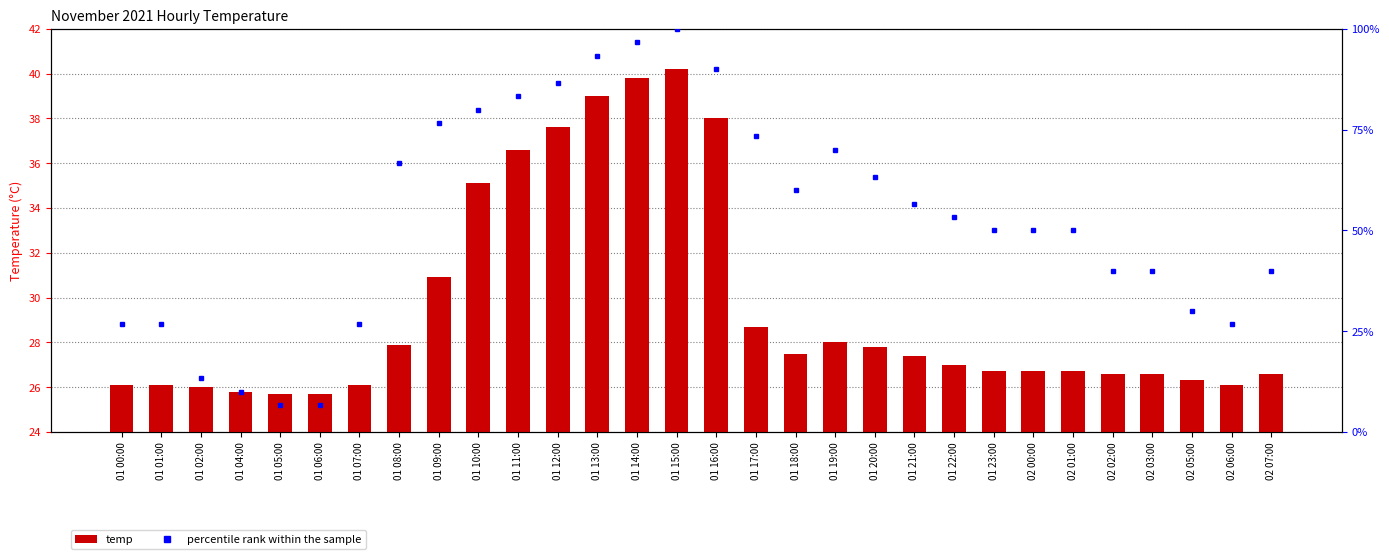

At how many categories does at least one series exceed 92?

3